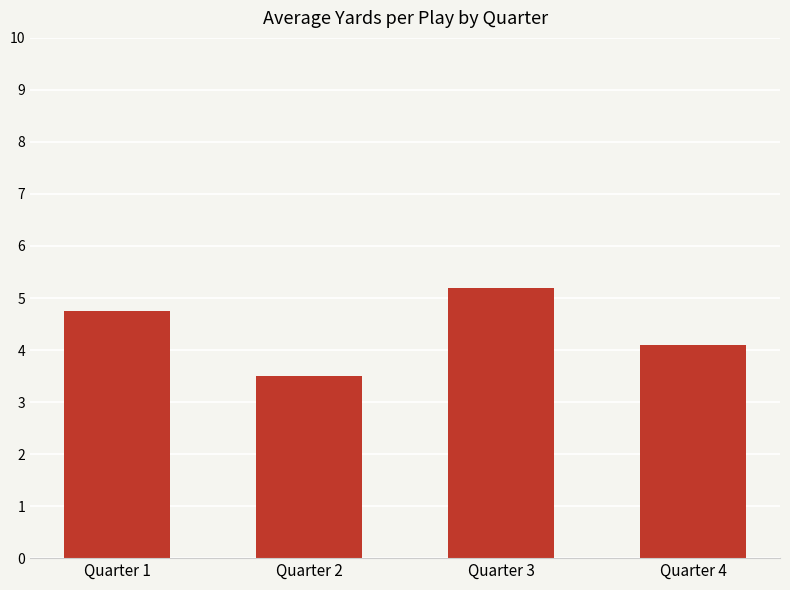

Which label corresponds to the largest value in the chart?

Quarter 3